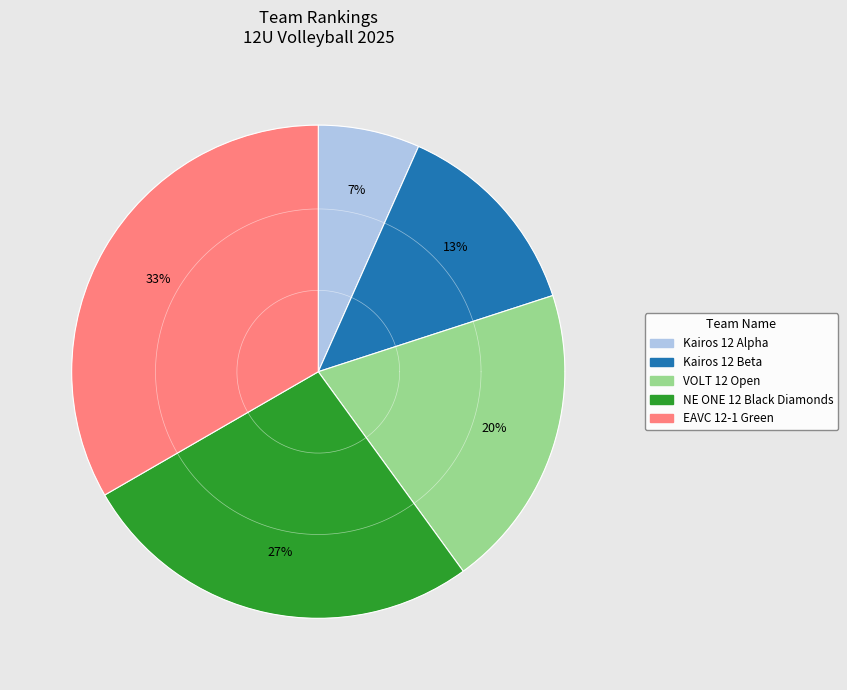

Is there a majority slice in this chart?

No